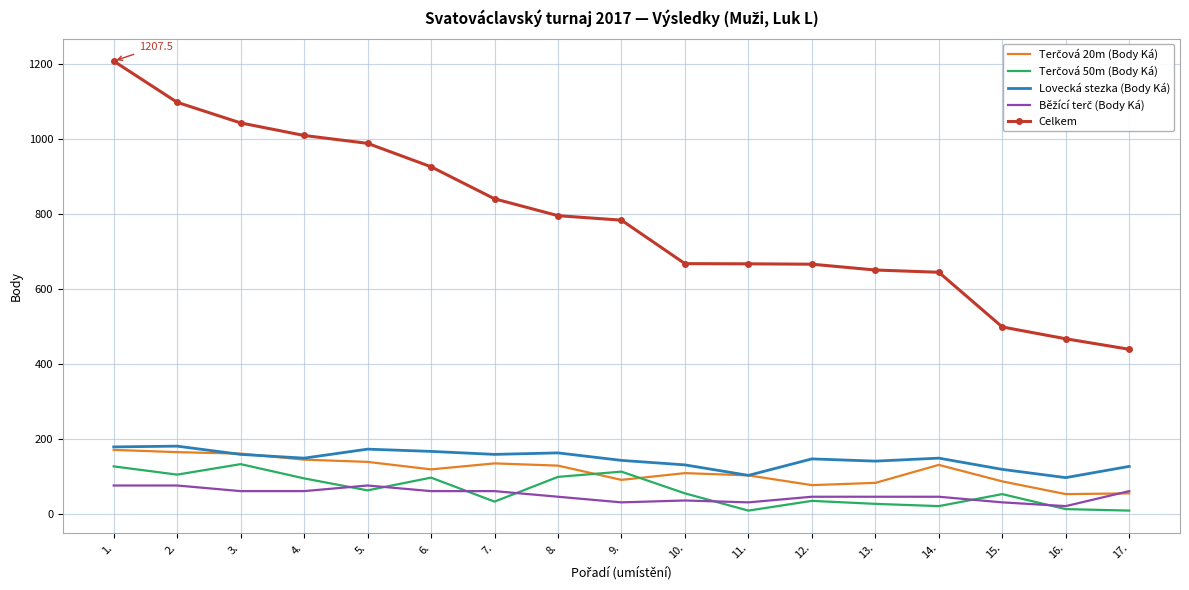

Which series has the largest total across all categories?

Celkem